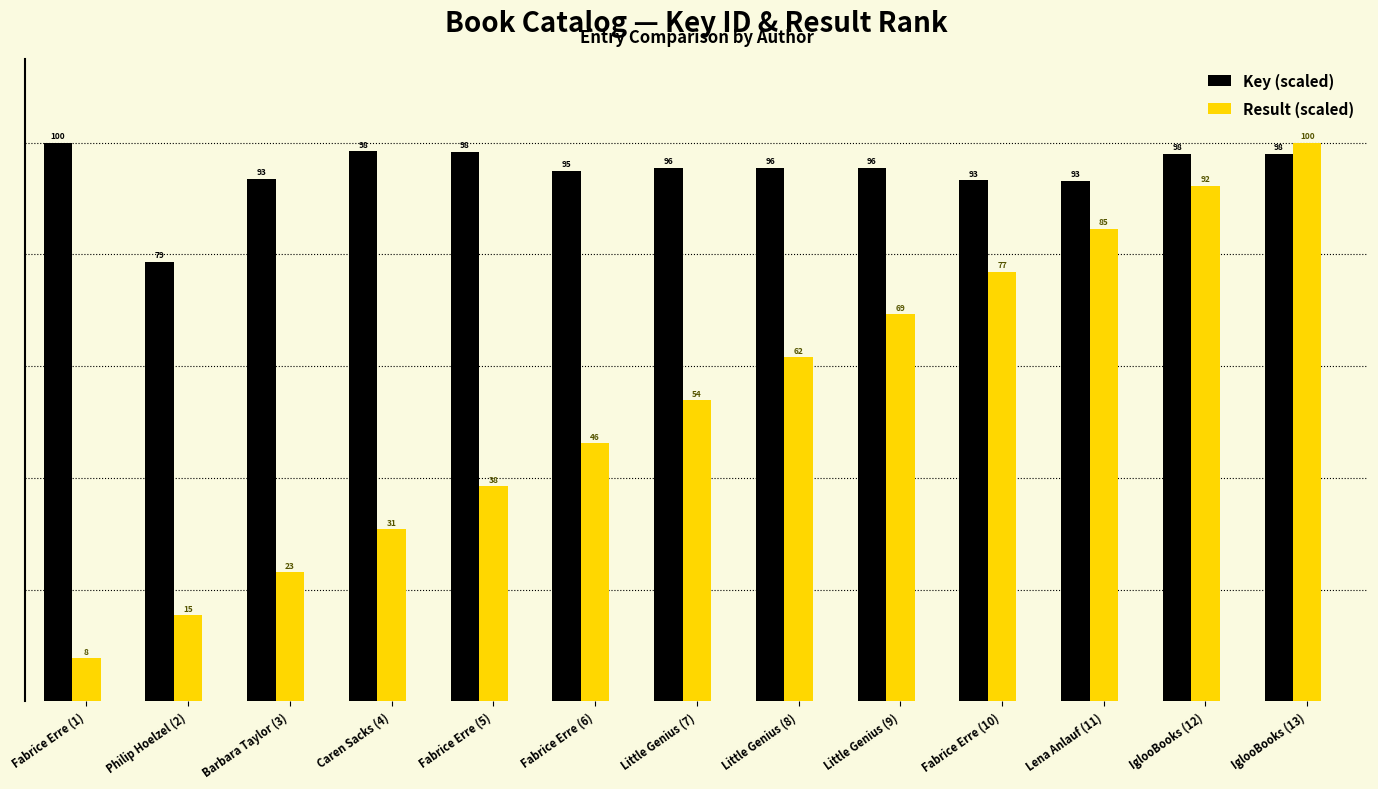

List the labels in order of Result (scaled) value, largest first.

IglooBooks (13), IglooBooks (12), Lena Anlauf (11), Fabrice Erre (10), Little Genius (9), Little Genius (8), Little Genius (7), Fabrice Erre (6), Fabrice Erre (5), Caren Sacks (4), Barbara Taylor (3), Philip Hoelzel (2), Fabrice Erre (1)